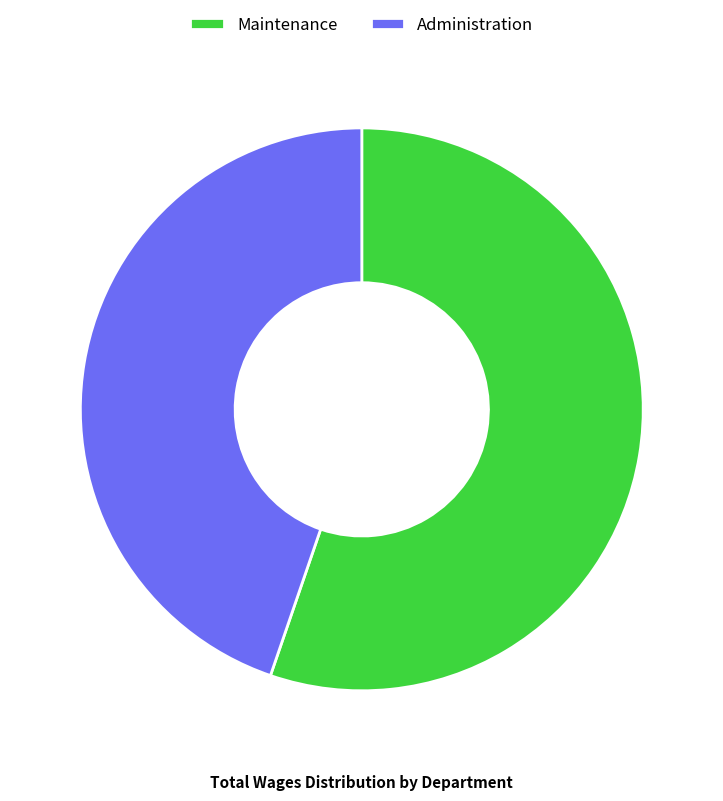

Do Maintenance and Administration together represent more than half of the pie?

Yes